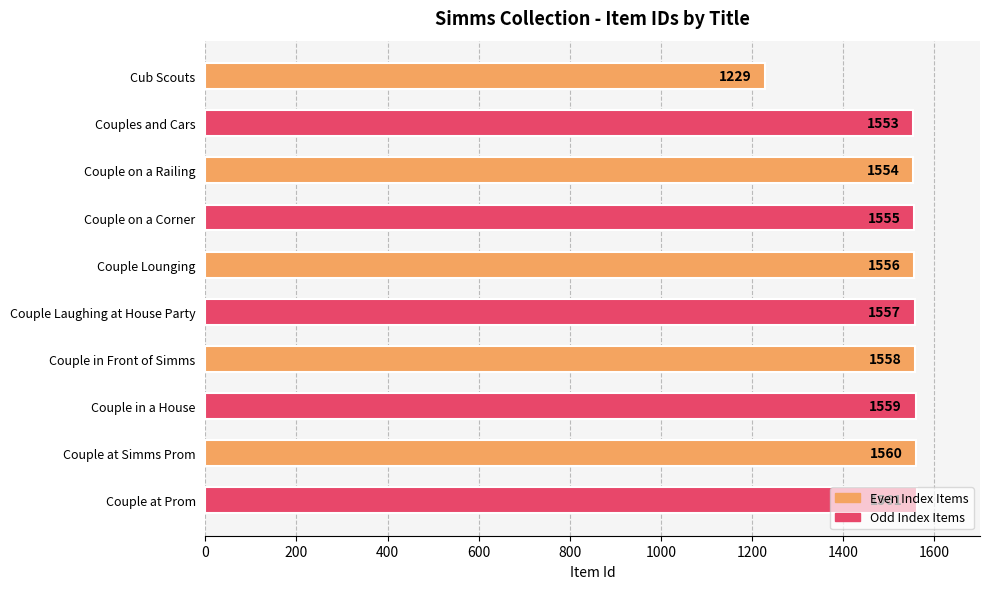

What is the change in value from Couple in Front of Simms to Couple in a House?

+1